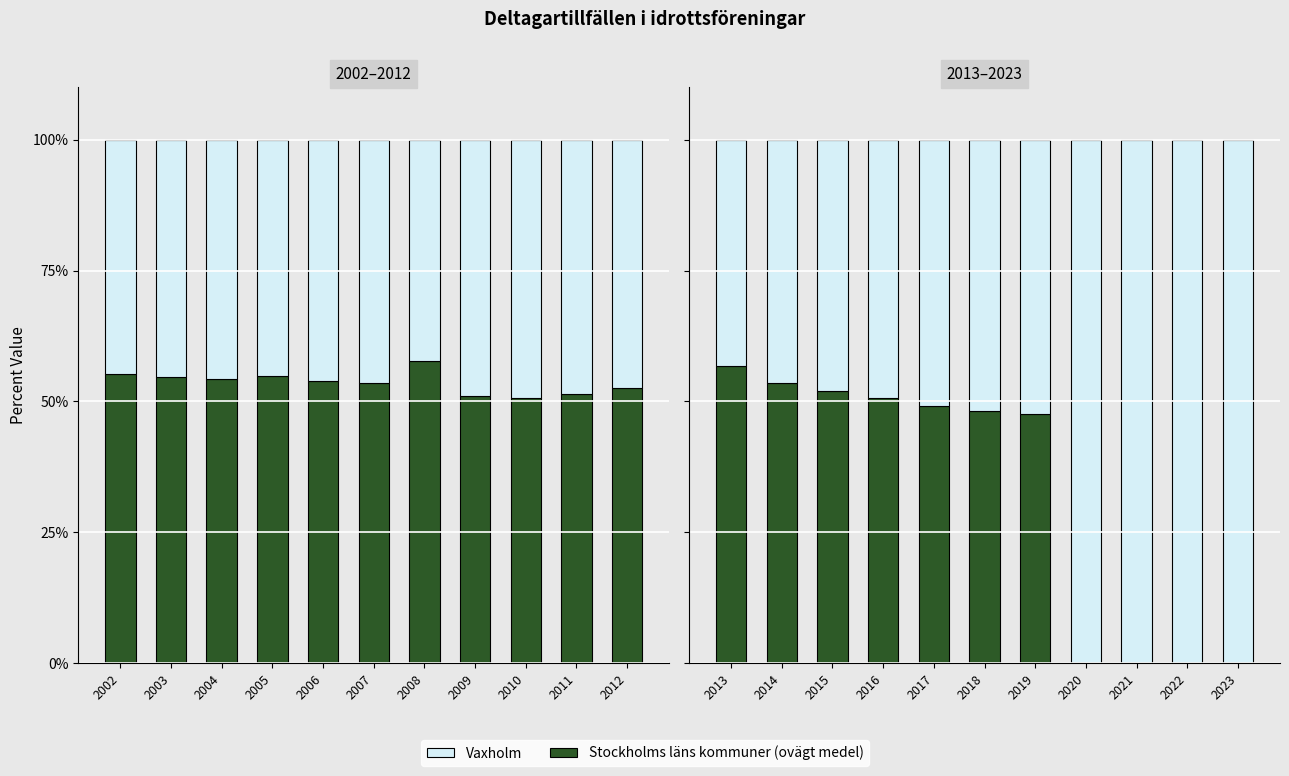

Does the chart contain stacked bars?

No